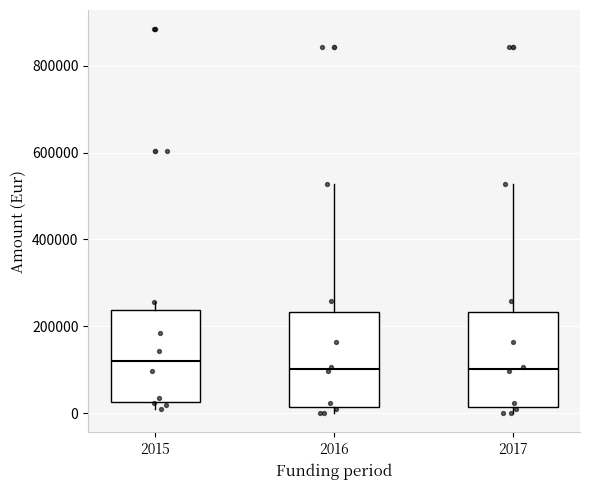

Reading left to right, transcribe this box plot: for each box, give where its median line is, the range the box spans, and where its two whiskers end, as read against the y-axis. The values are not printed on the chart, so give them approximately, as read against the axis.

2015: median 120000, box 20000 to 240000, whiskers 20000 (just below the box's lower edge) to 260000
2016: median 100000, box 20000 to 240000, whiskers 0 to 520000
2017: median 100000, box 20000 to 240000, whiskers 0 to 520000